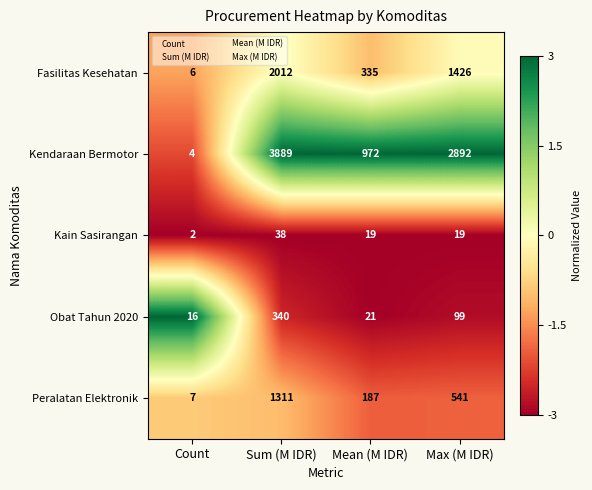

What is the maximum value shown in the chart?

3889